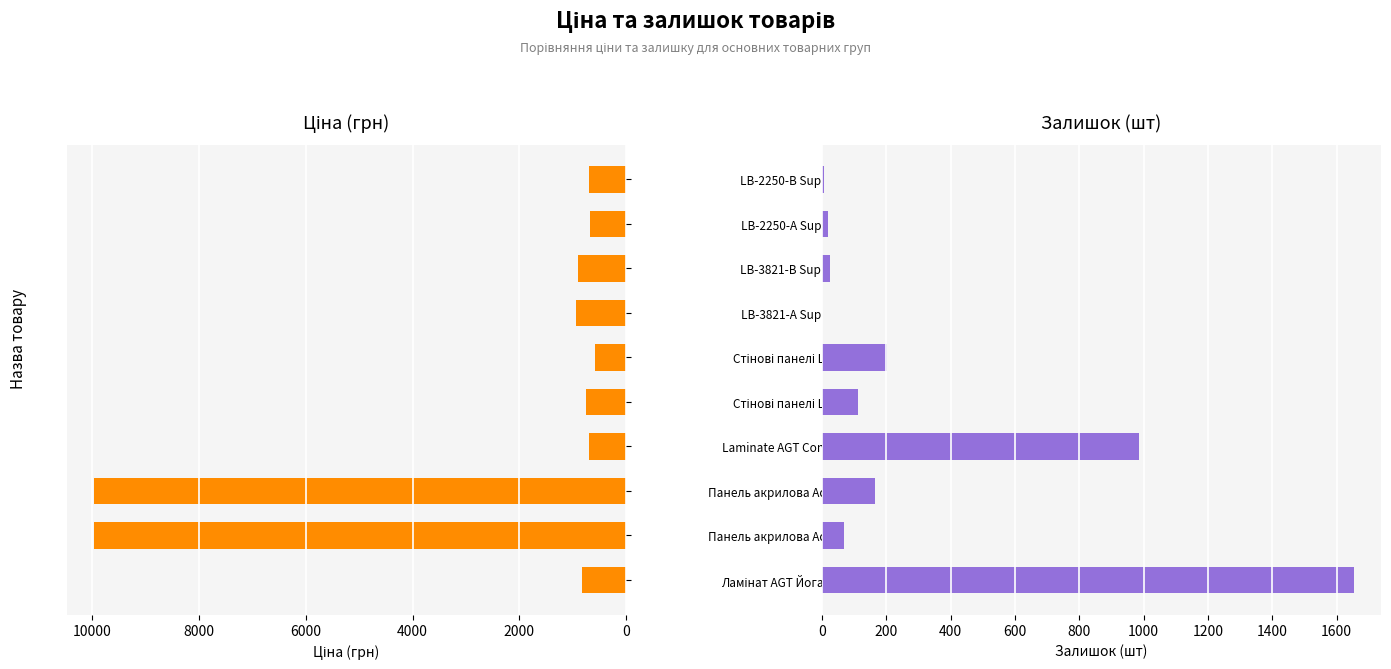

How many bars are there in total?

20